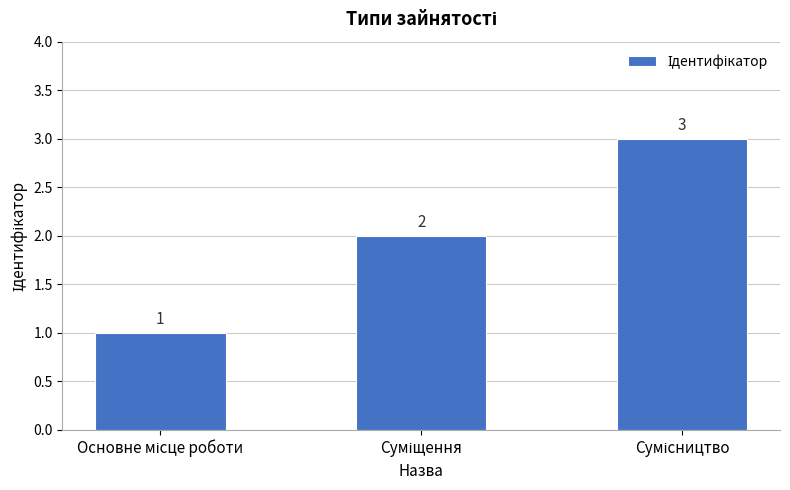

Count the values in the range 1 to 3.

3